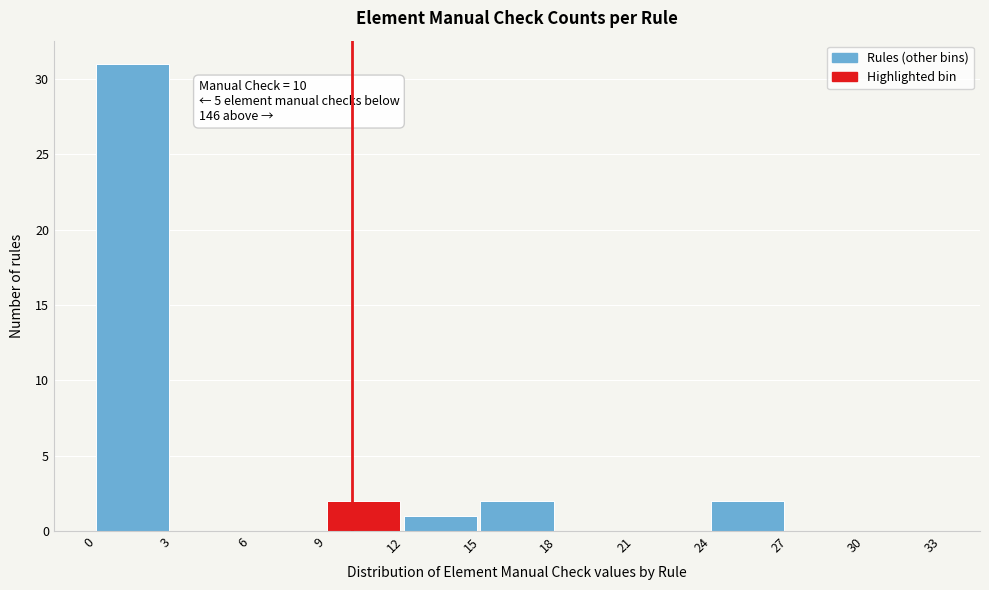

Over which range of the x-axis is the bar tallest?

0 to 3